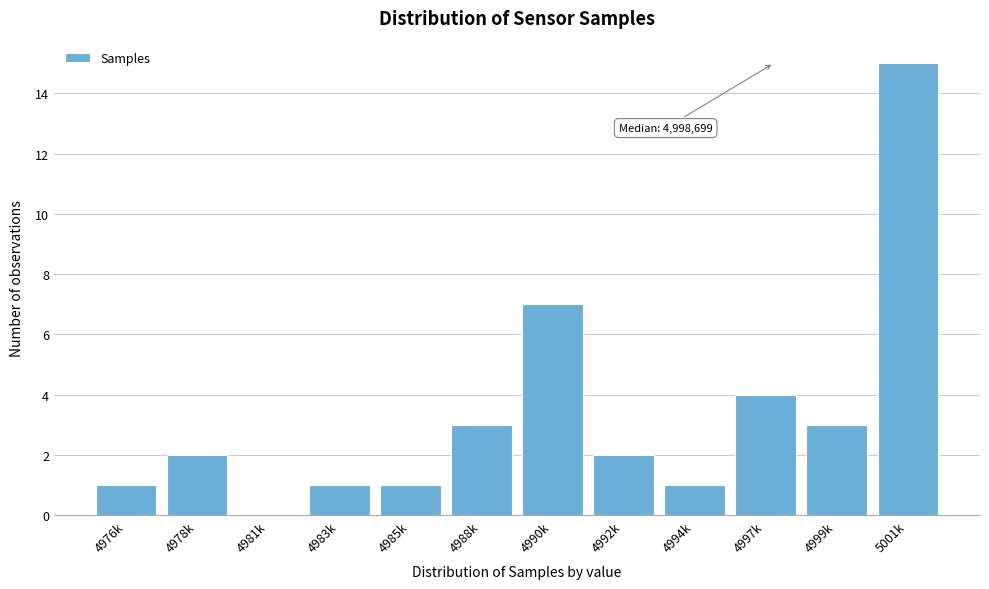

Reading right to left, list all the values displayed in this chart.

5001k=15	4999k=3	4997k=4	4994k=1	4992k=2	4990k=7	4988k=3	4985k=1	4983k=1	4981k=0	4978k=2	4976k=1